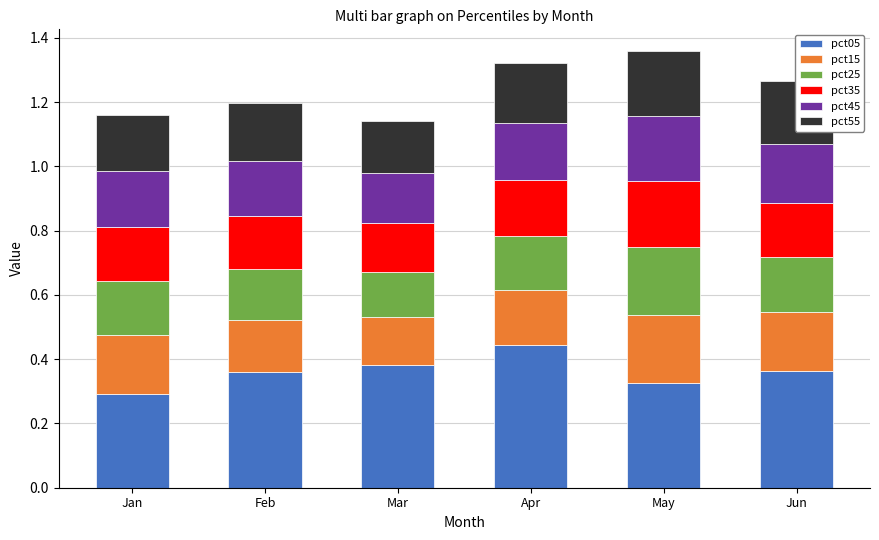

At which label does pct05 reach its minimum?

Jan